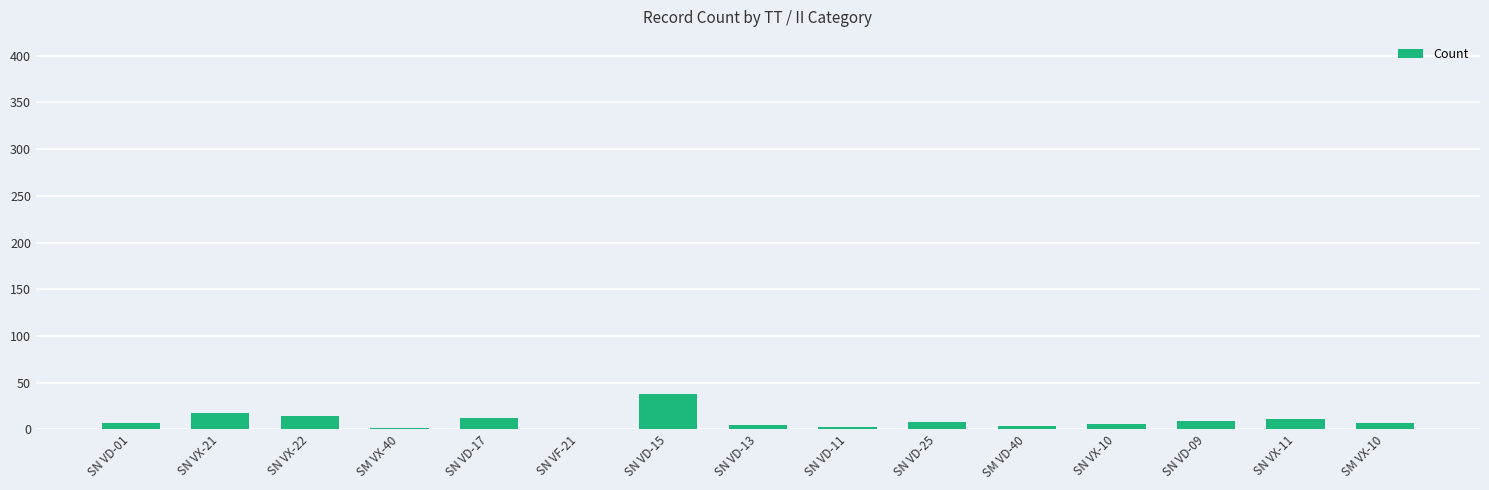

Is it true that the value at SN VD-15 is 24?

False